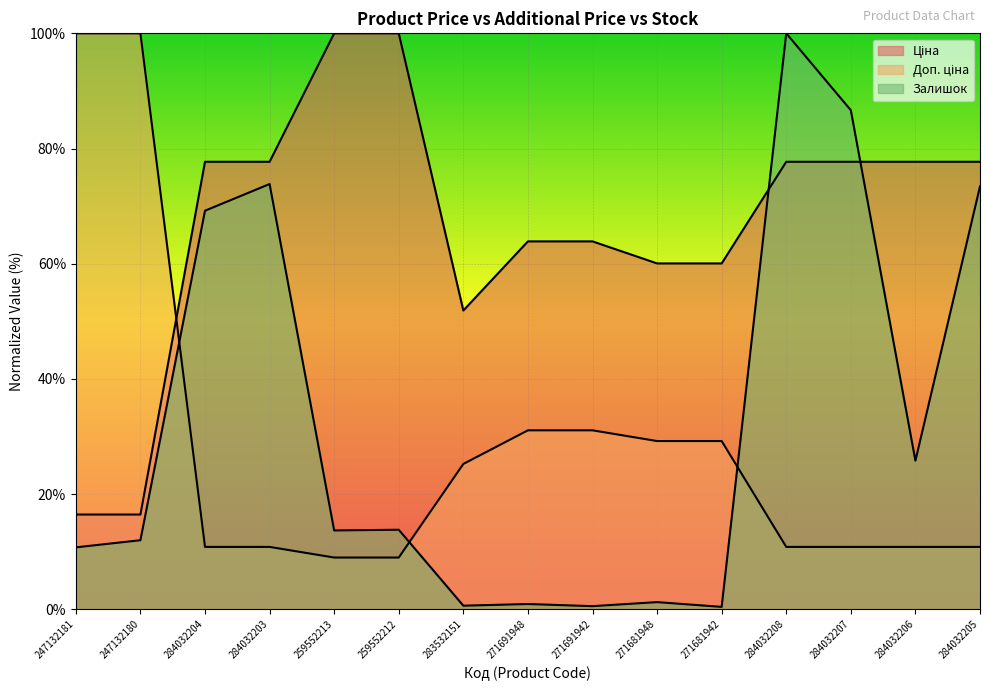

What is the difference between the Ціна values at 259552213 and 284032203?

22.3